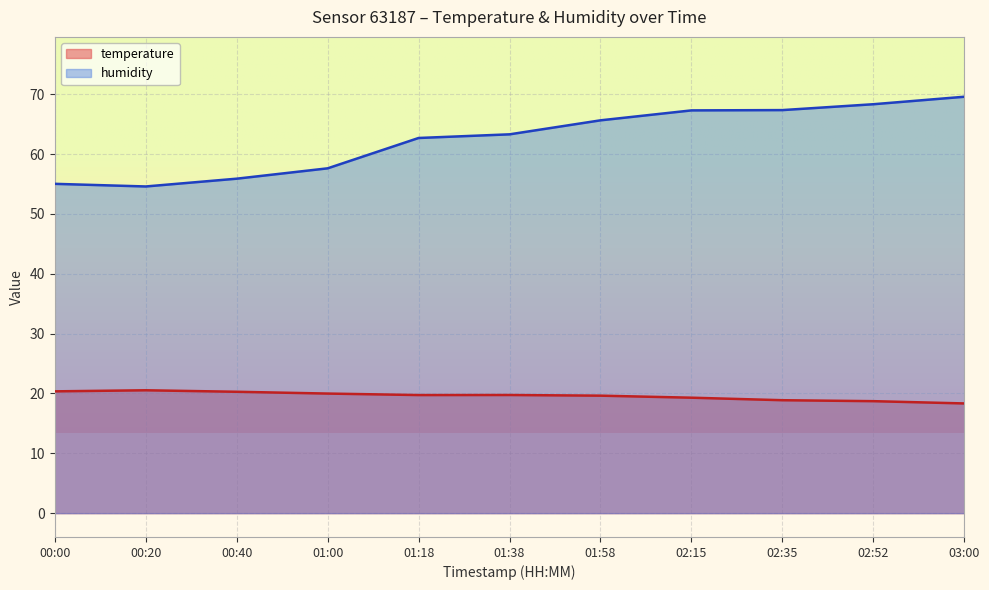

How many lines are shown in the chart?

2